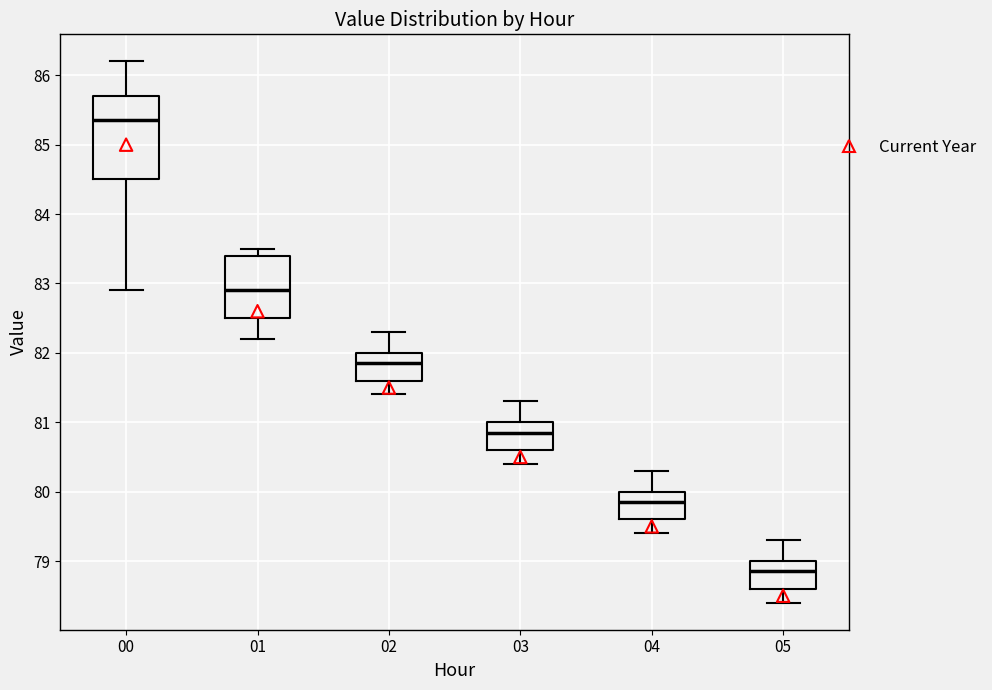

Comparing the boxes themselves (not the whiskers), which one is the tallest?

00